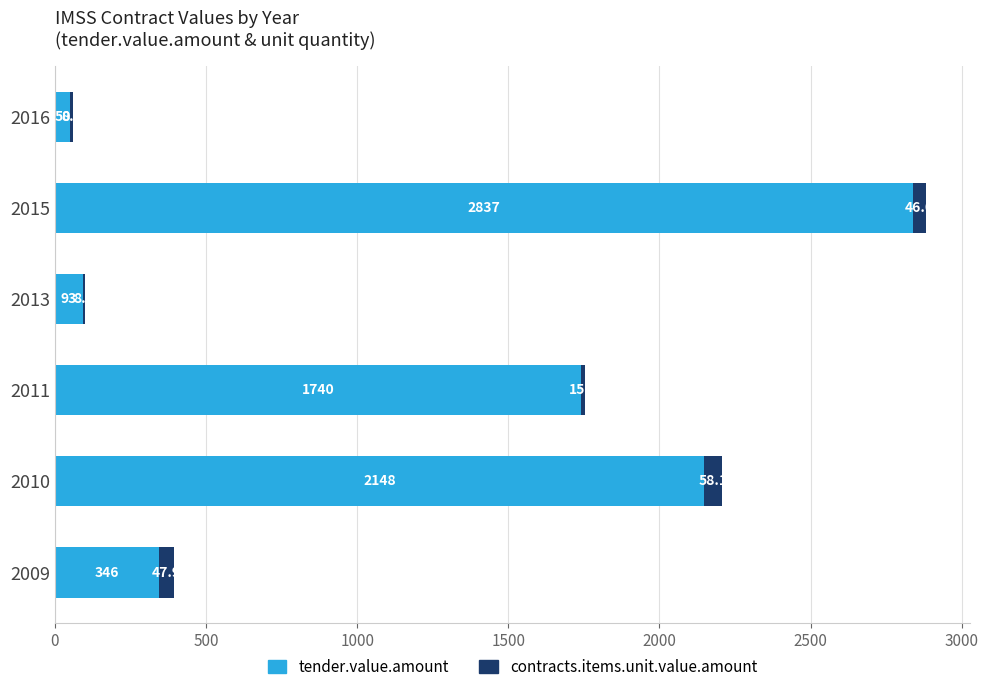

At which category is the sum across all series the highest?

2015